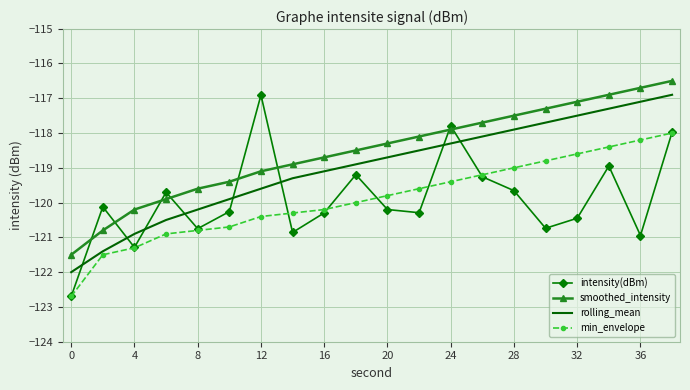

Which series has the largest total across all categories?

smoothed_intensity